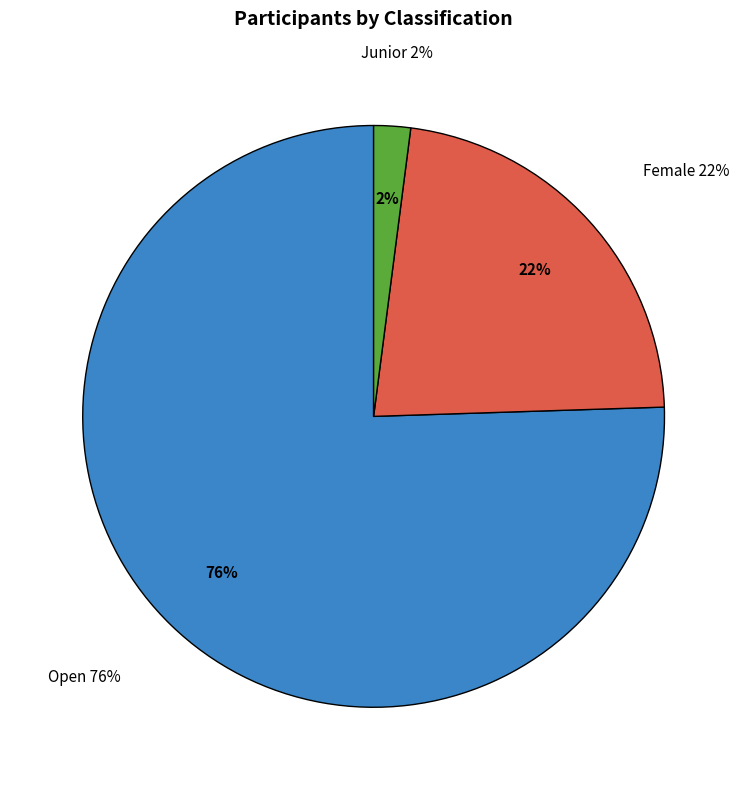

Which slice is the largest?

Open